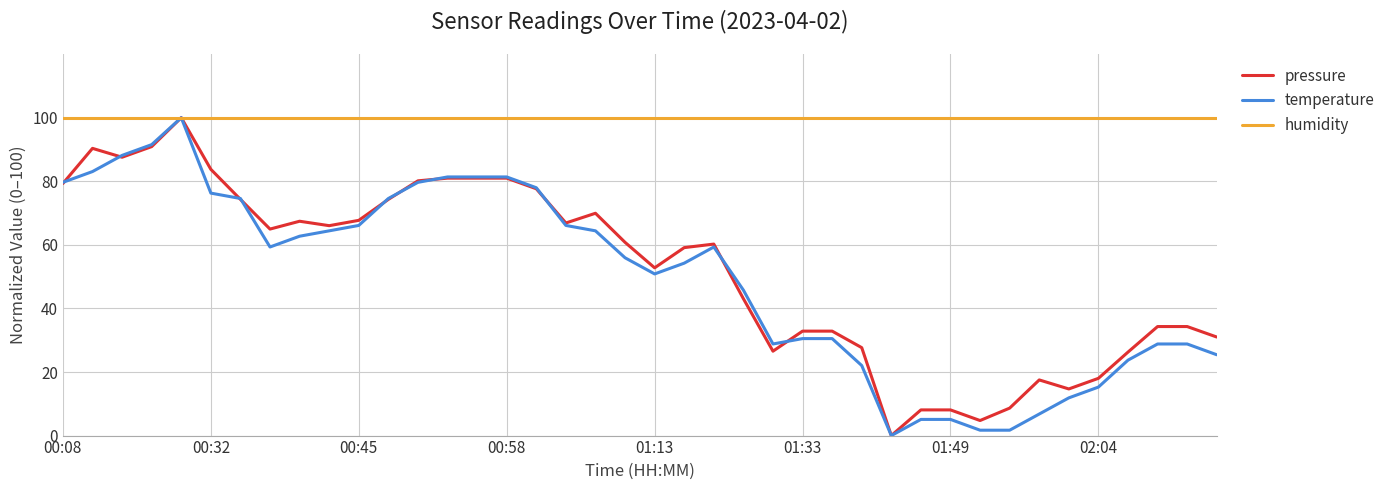

What is the sum of all humidity values?

4000.0